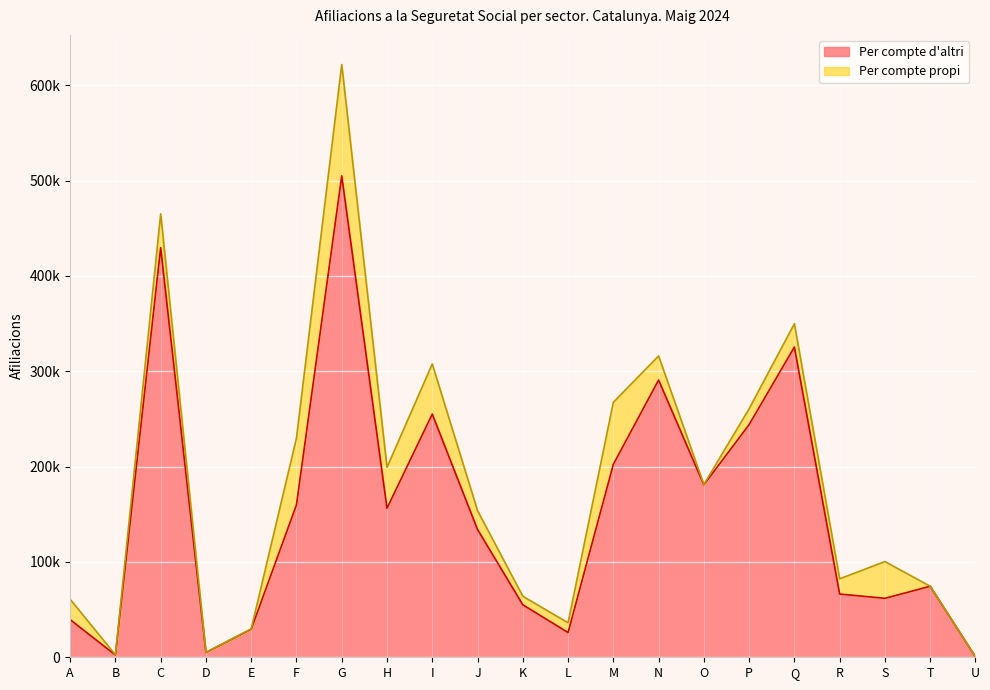

How many data points are above 134065?

10